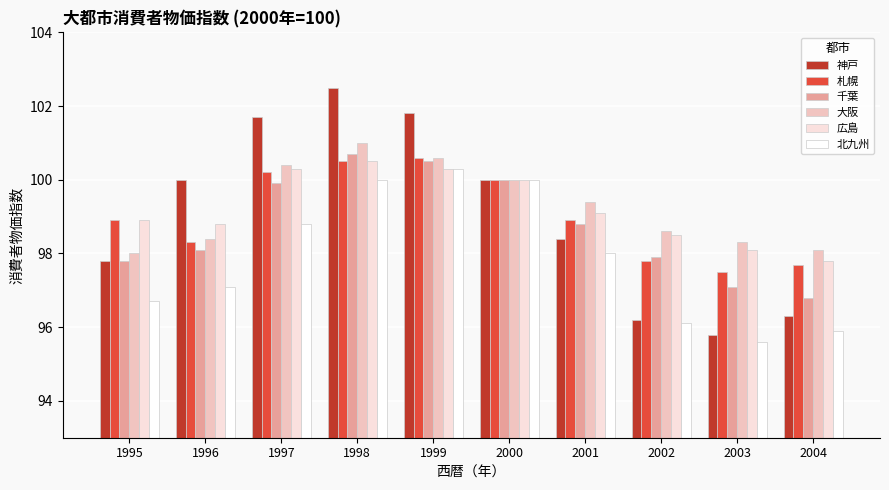

What is the value of the 広島 bar at the 1st from the left?

98.9